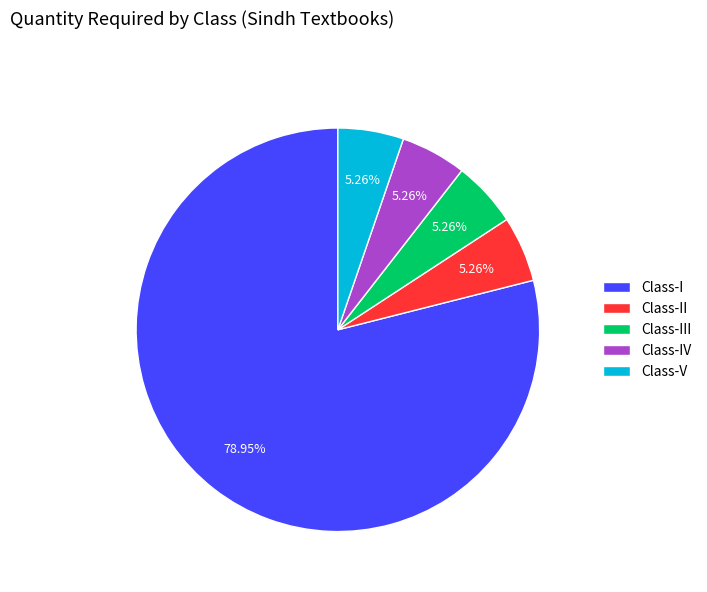

Which slice represents more than half of the pie?

Class-I